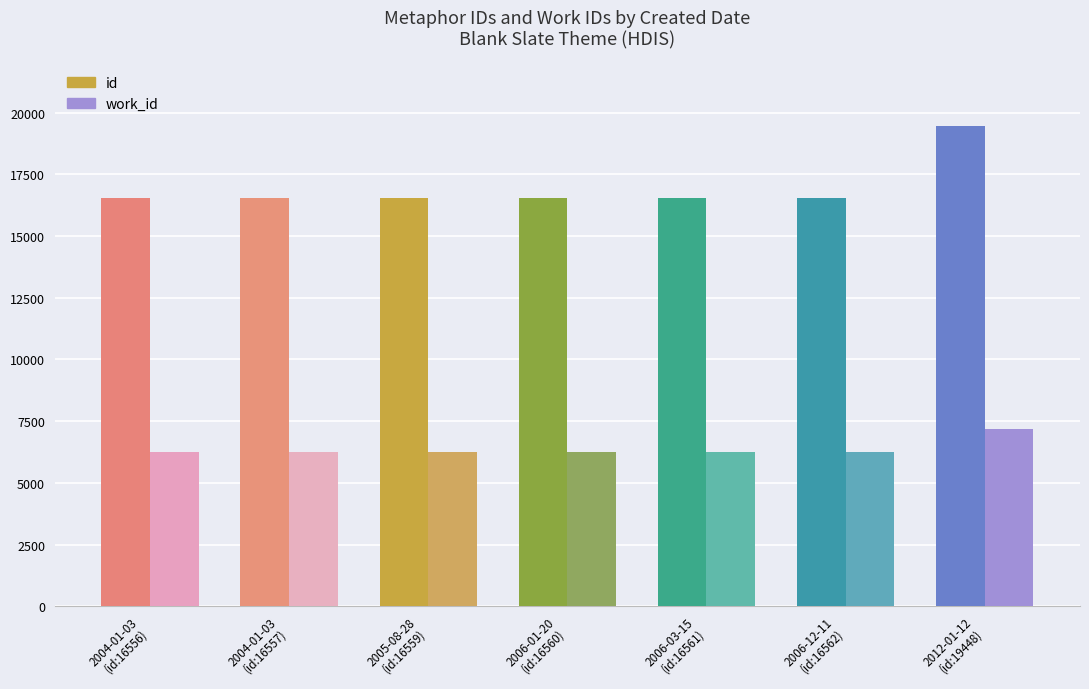

Rank the series at 2012-01-12
(id:19448) from highest to lowest value.

id, work_id